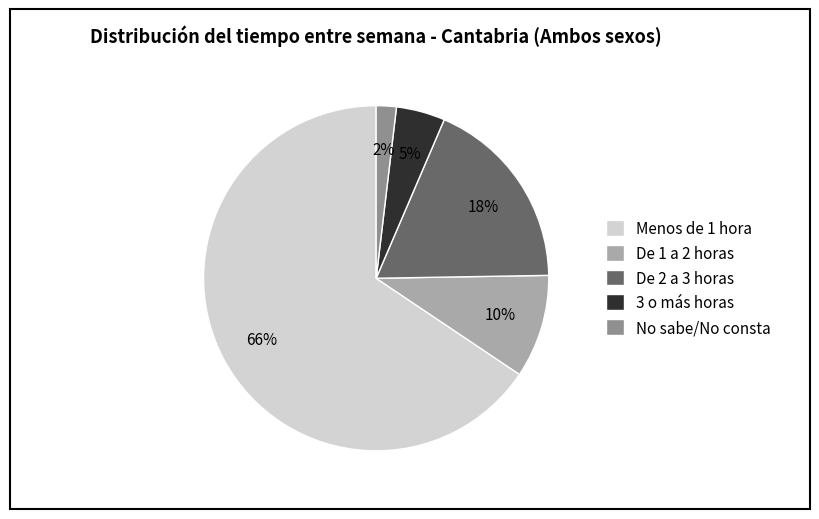

What percentage is the De 2 a 3 horas slice, to the nearest percent?

18%